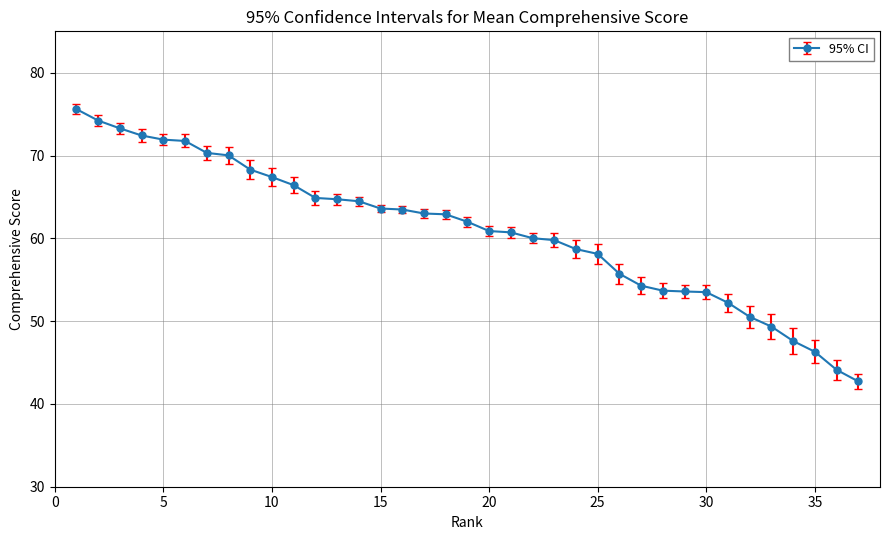

What is the greatest value displayed?

75.6